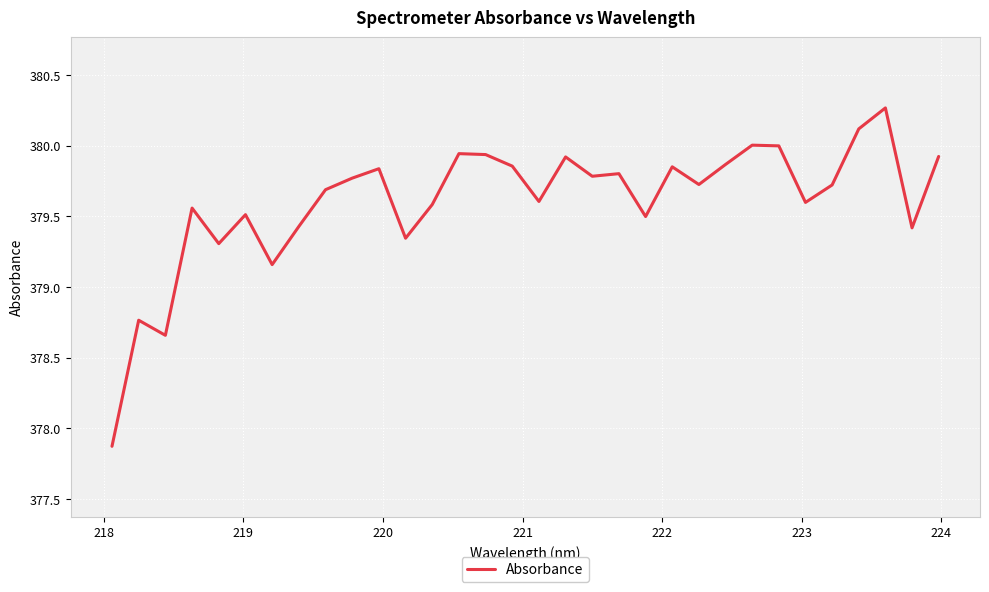

What is the maximum value shown in the chart?

380.3